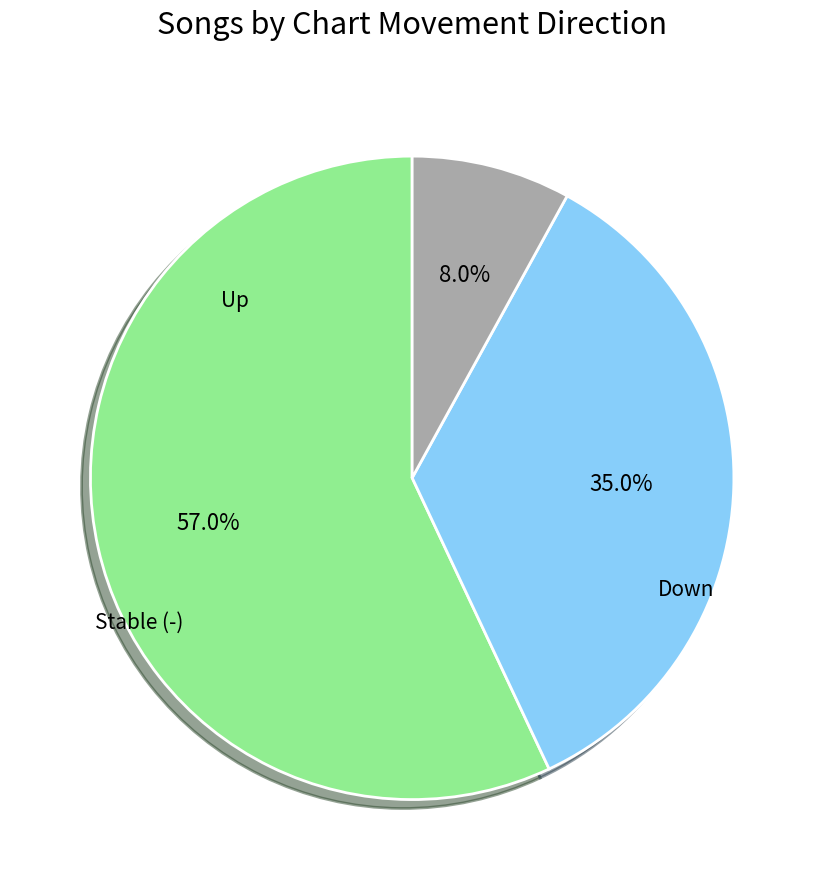

Is there any slice that represents more than half of the pie?

Yes